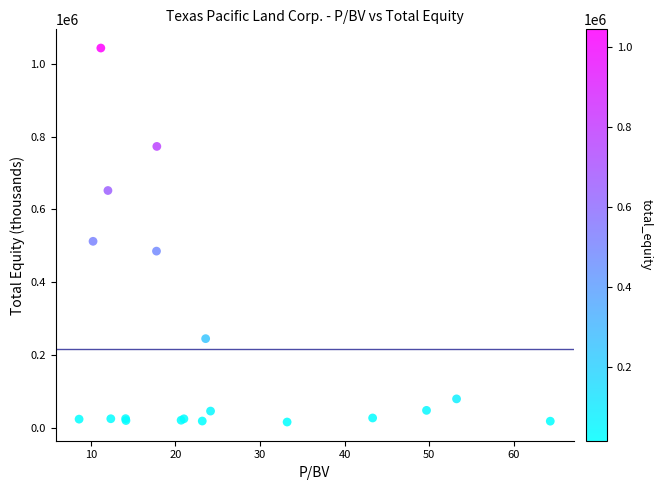

What Y value in the scatter plot is closest to 529396?

512137